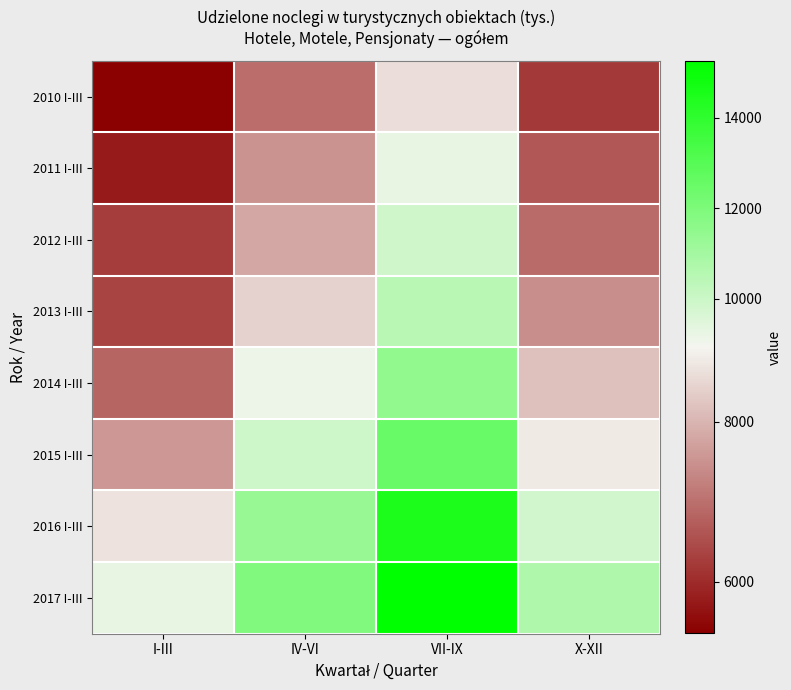

At I-III, list the series in order from largest to smallest.

2017 I-III, 2016 I-III, 2015 I-III, 2014 I-III, 2013 I-III, 2012 I-III, 2011 I-III, 2010 I-III